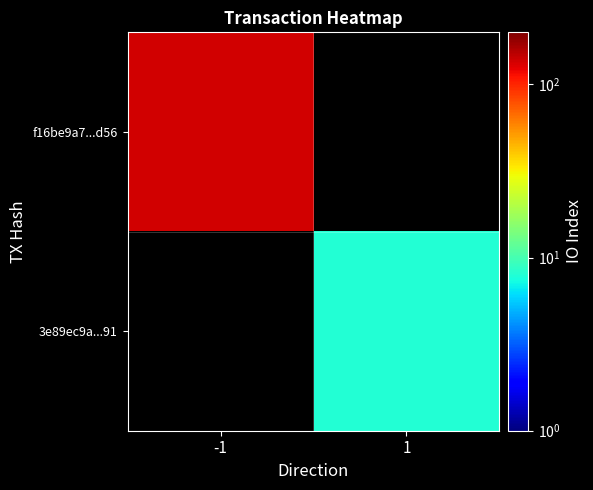

At how many categories does at least one series exceed 94?

1